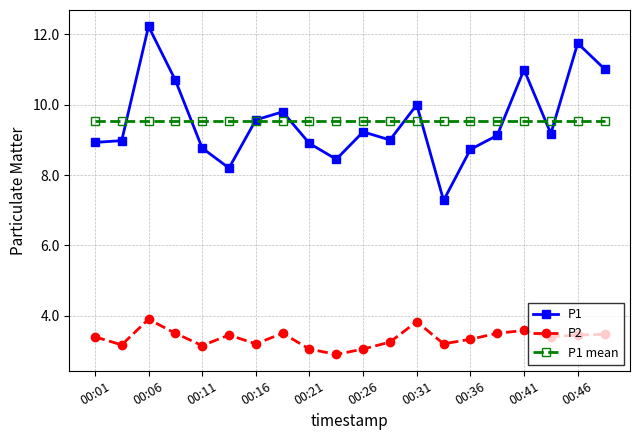

True or false: P1 mean and P2 intersect in this chart.

False